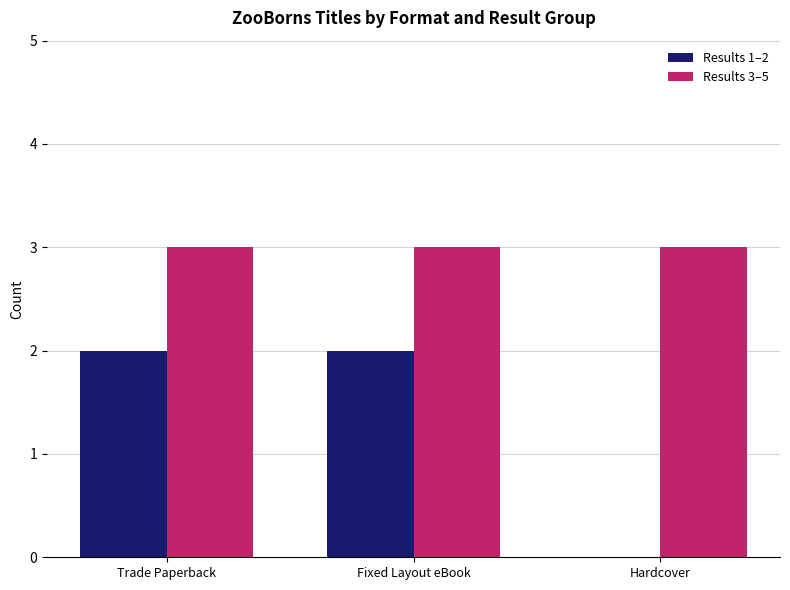

What is the average value of the Results 3–5 series?

3